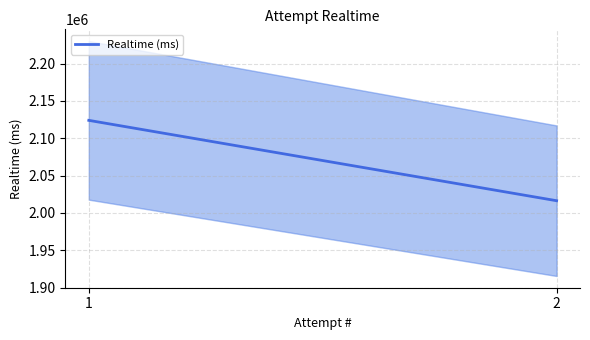

Which has a higher value, 1 or 2?

1